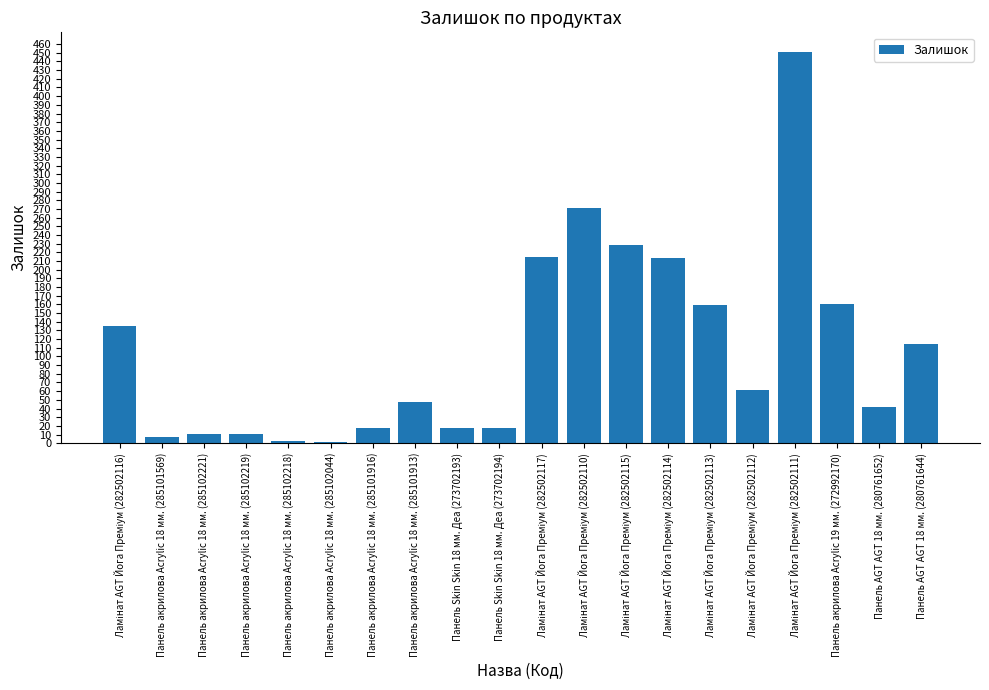

What is the sum of all values?

2186